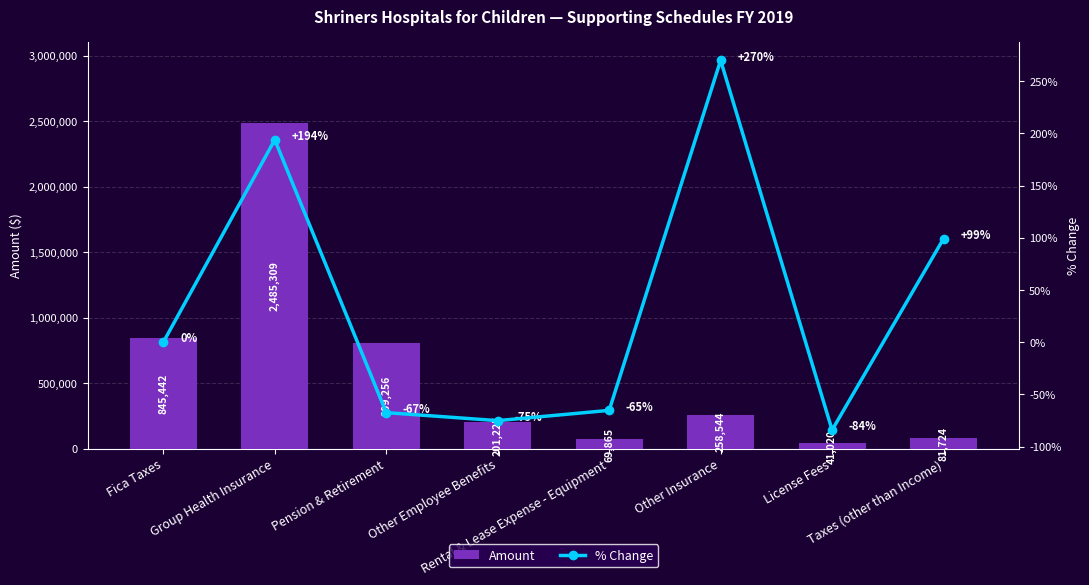

How many data points in Amount are less than 258544?

4